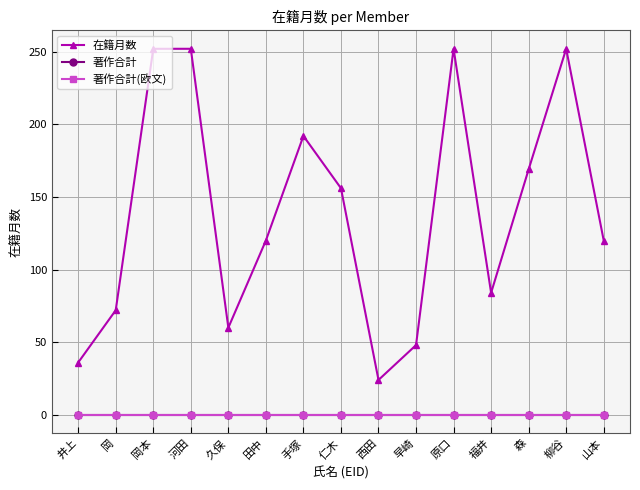

How many data points does each series have?

15